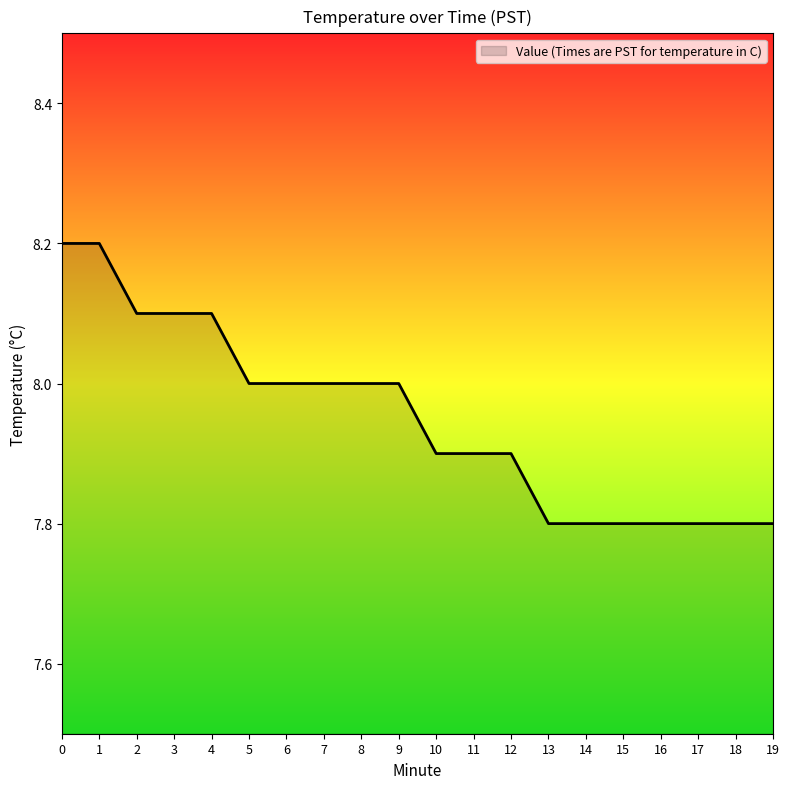

What is the average value?

8.0